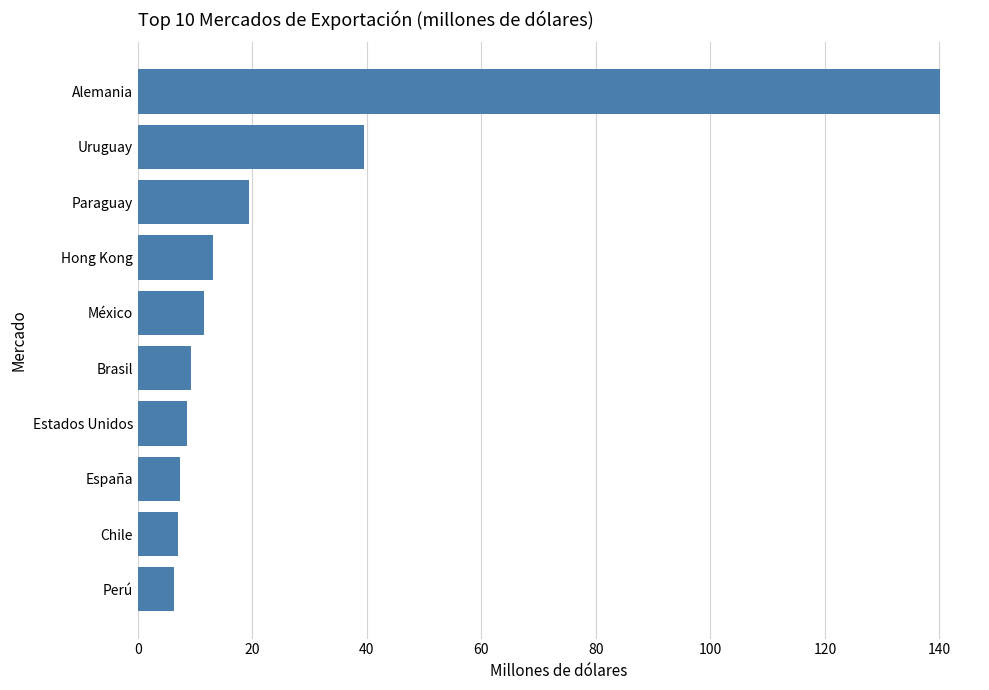

What is the difference between the maximum and minimum values?

133.8